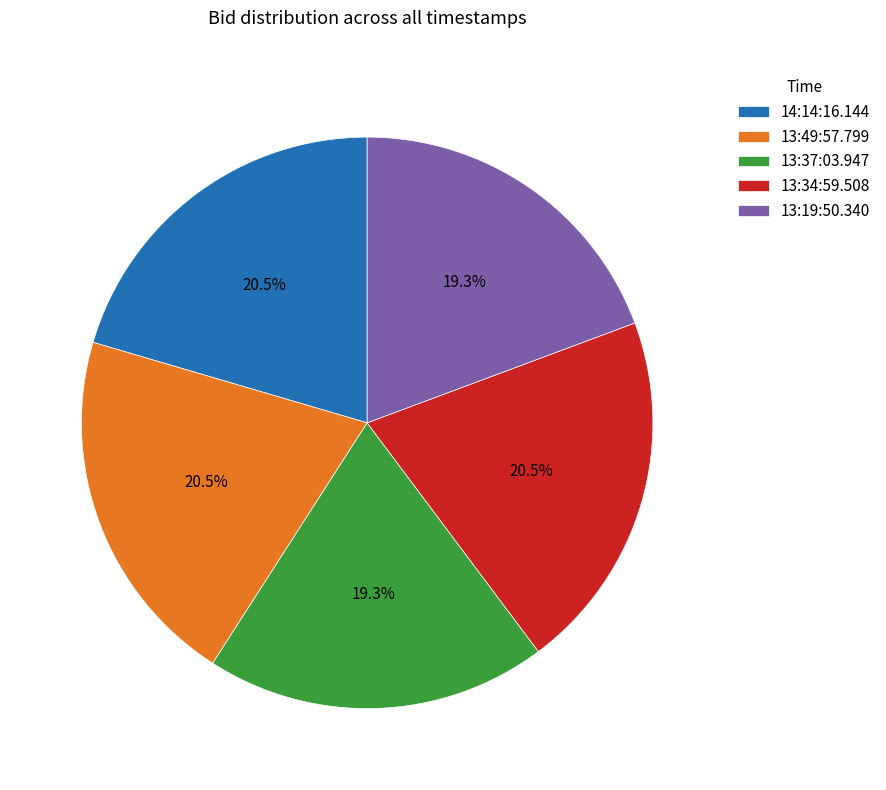

What is the total percentage of 13:34:59.508 and 13:19:50.340?

39.8%